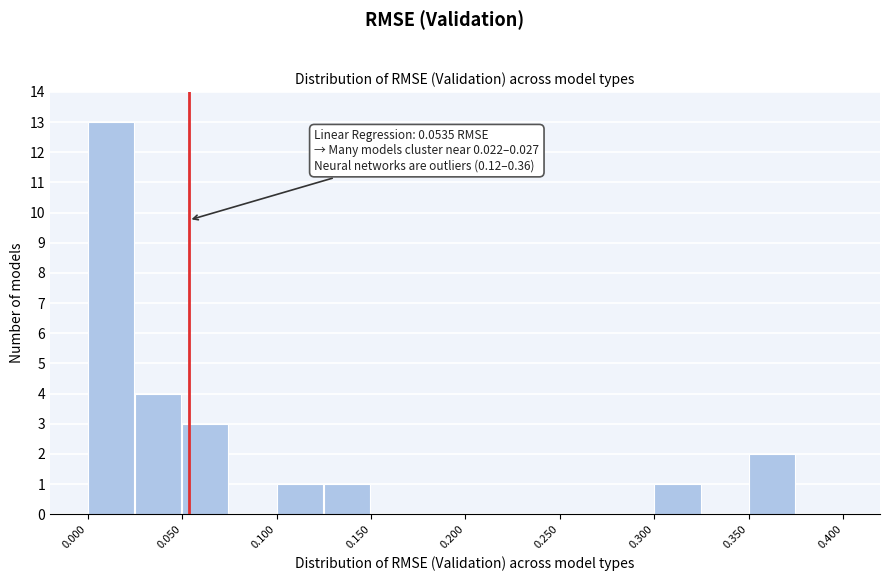

Which range on the x-axis has the tallest bar?

0.000 to 0.025